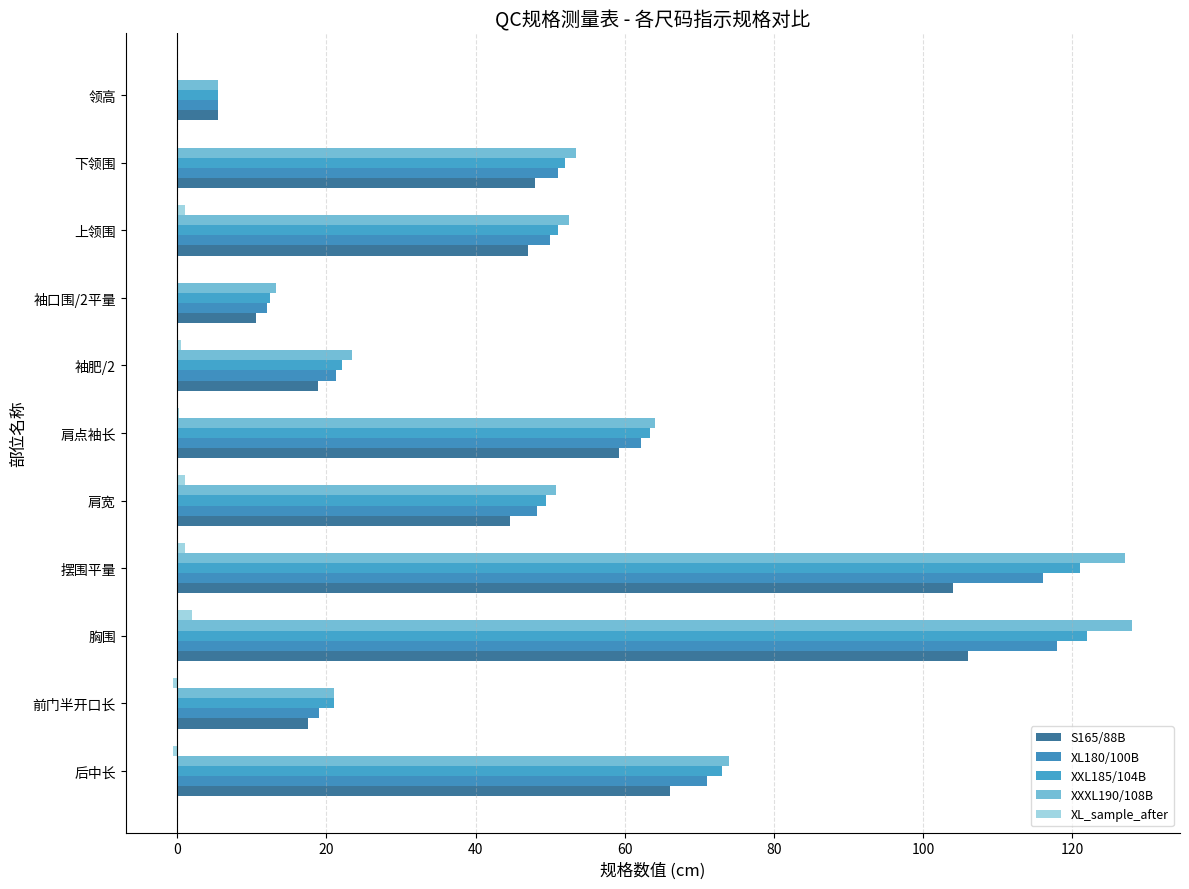

What is the value of the XXL185/104B bar at the 9th from the left?

51.0